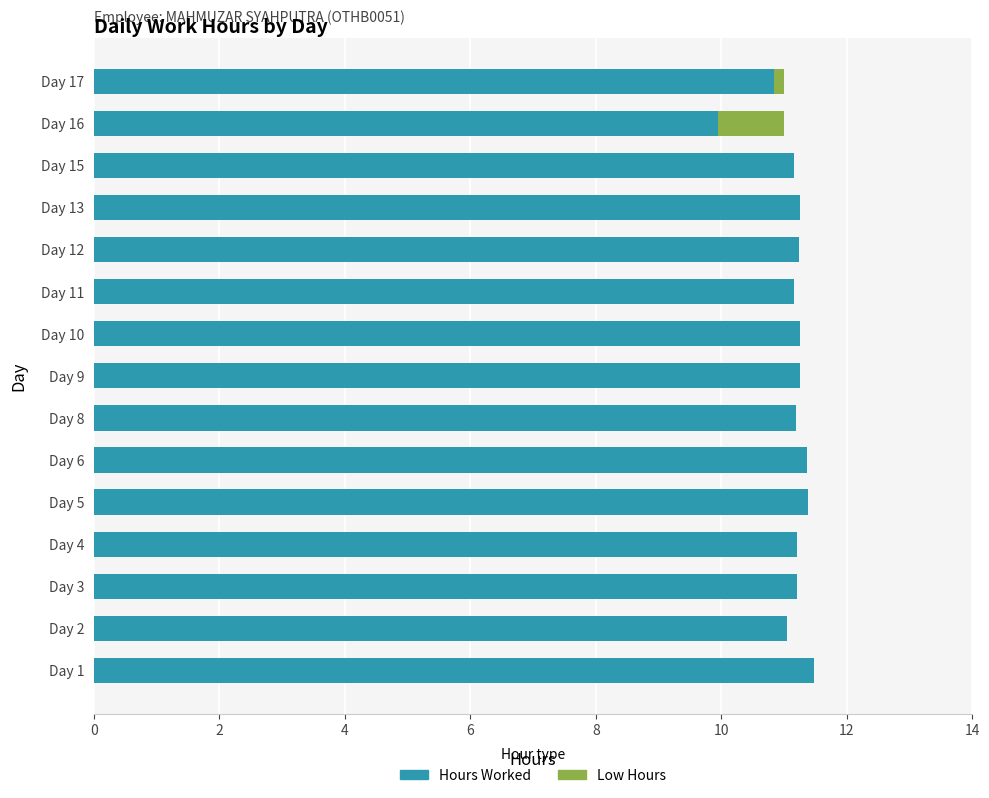

What is the approximate value of Hours Worked at Day 2?

11.1